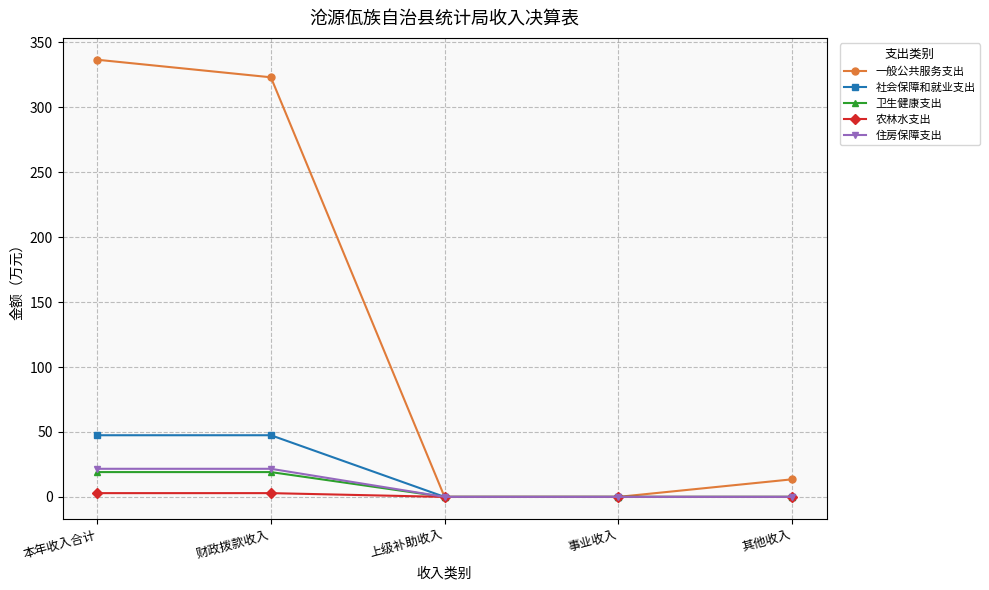

What is the total value across all series at 本年收入合计?

427.7